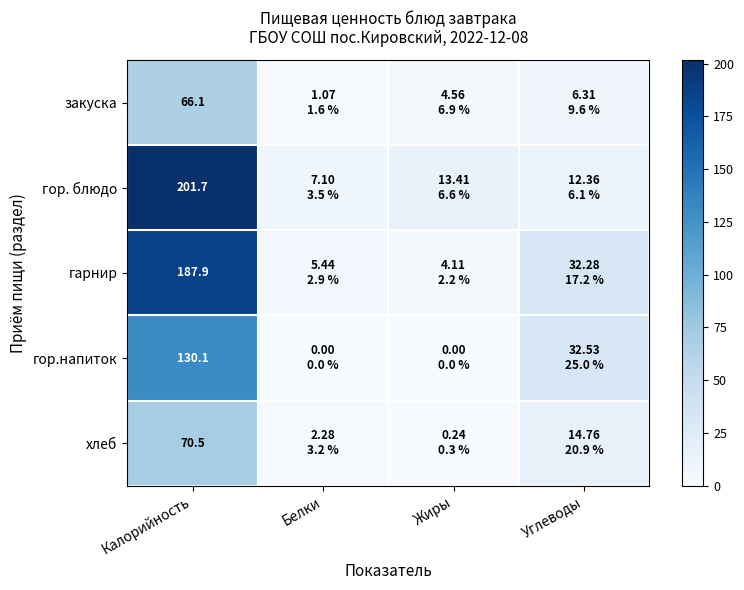

Rank the series at Калорийность from lowest to highest value.

закуска, хлеб, гор.напиток, гарнир, гор. блюдо